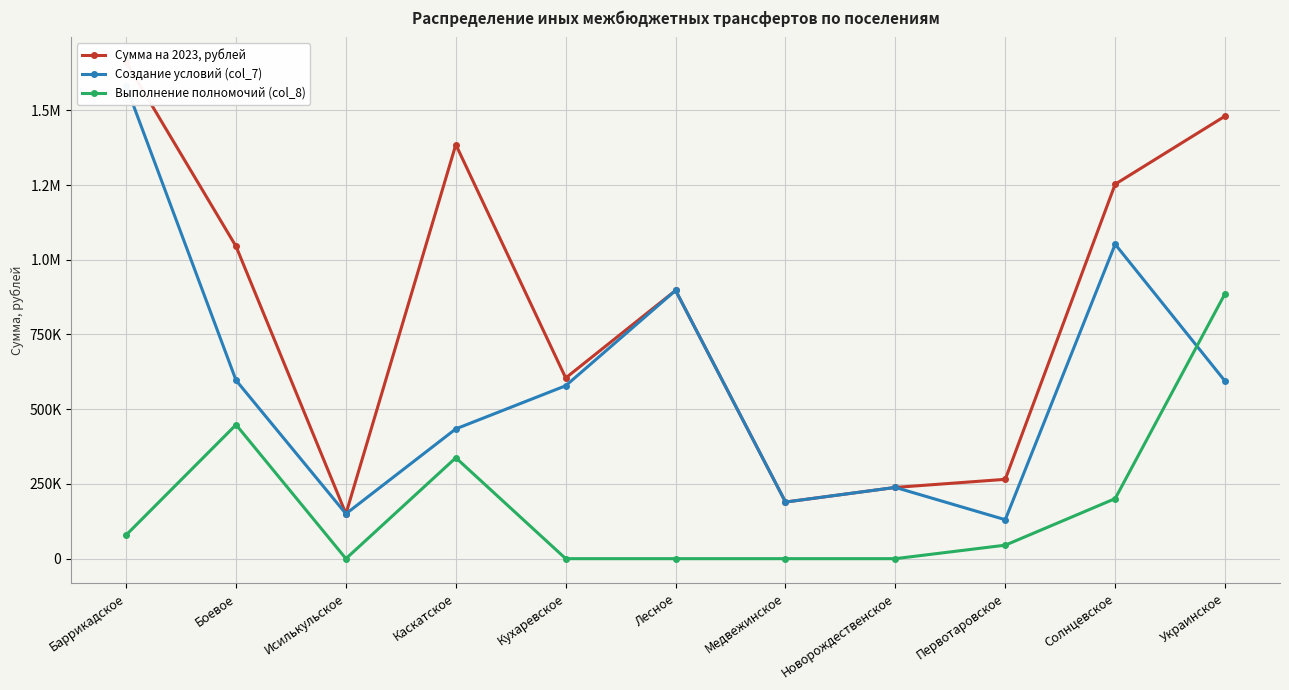

Reading left to right, what are all the values shown in this chart?

Сумма на 2023, рублей: Баррикадское=1660848.2	Боевое=1044647.4	Исилькульское=150156.5	Каскатское=1385214.6	Кухаревское=604571.7	Лесное=897432.7	Медвежинское=189407.9	Новорождественское=238370.5	Первотаровское=265438.7	Солнцевское=1252766.2	Украинское=1480560.4
Создание условий (col_7): Баррикадское=1581620.5	Боевое=596570.5	Исилькульское=150156.5	Каскатское=434220.9	Кухаревское=578531.7	Лесное=897432.7	Медвежинское=189407.9	Новорождественское=238370.5	Первотаровское=130294.7	Солнцевское=1051875.4	Украинское=593964.8
Выполнение полномочий (col_8): Баррикадское=79227.7	Боевое=448076.9	Исилькульское=0.0	Каскатское=337587.1	Кухаревское=0.0	Лесное=0.0	Медвежинское=0.0	Новорождественское=0.0	Первотаровское=45144.0	Солнцевское=200890.8	Украинское=886595.6